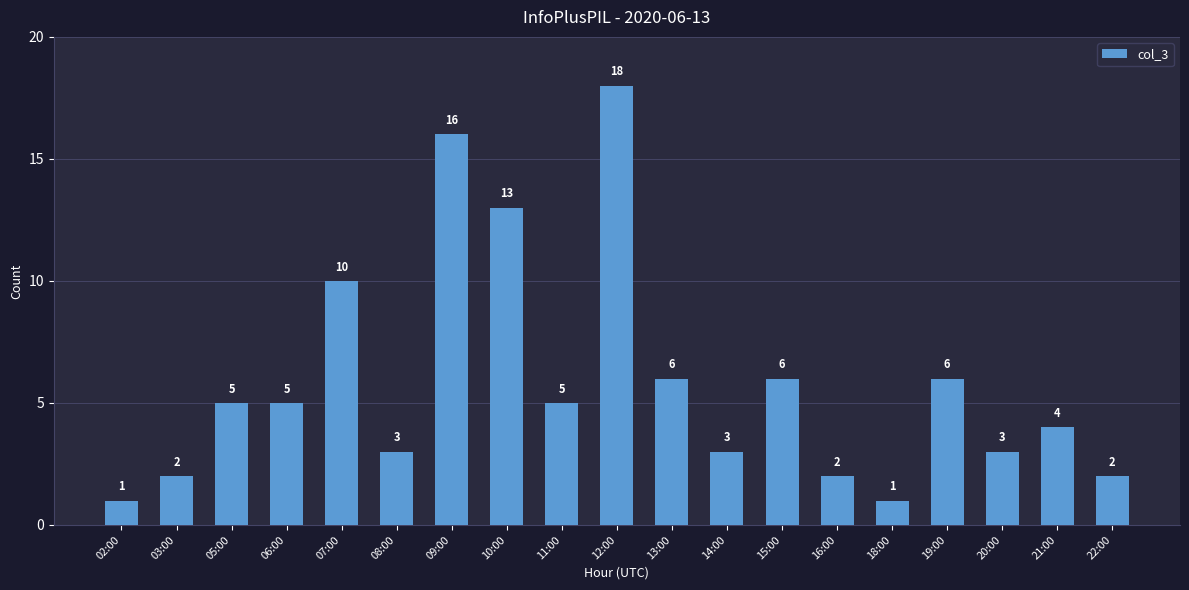

What is the minimum value shown in the chart?

1